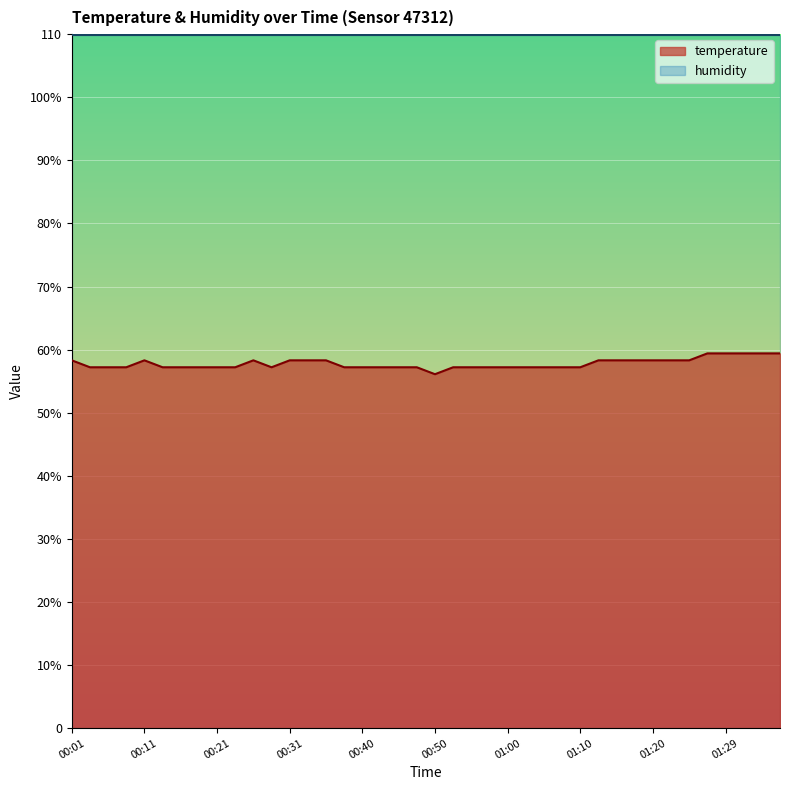

What is the ratio of the value at 00:43 to the value at 01:12?

1.0